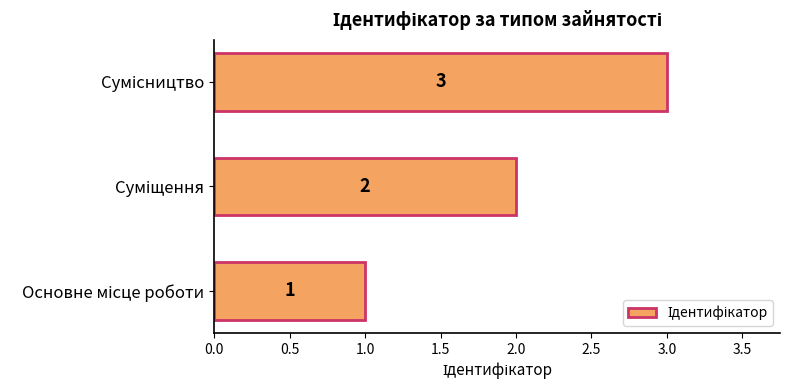

Count the number of categories in the chart.

3